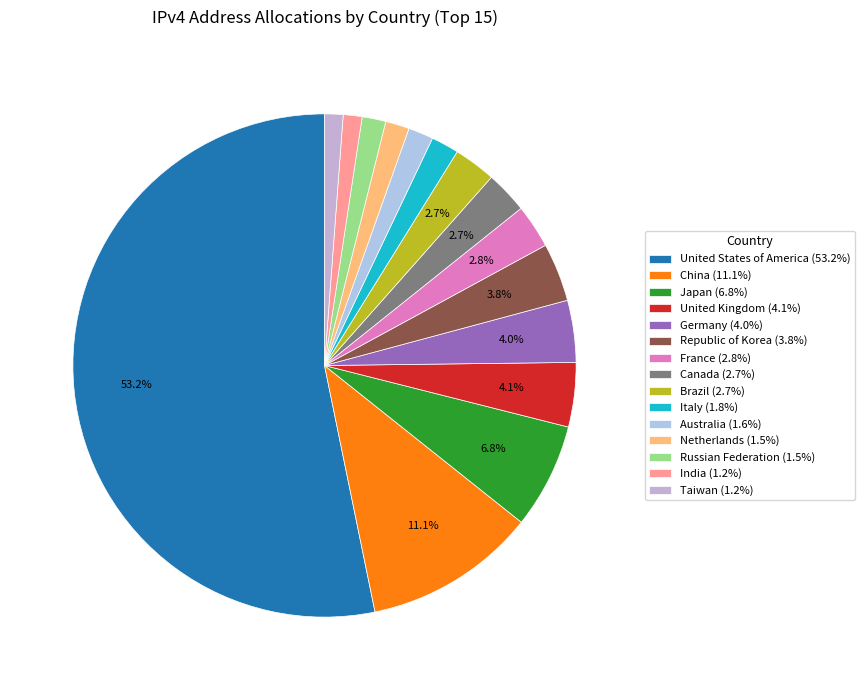

To the nearest percent, what is the difference between the largest and smallest slice percentages?

52%